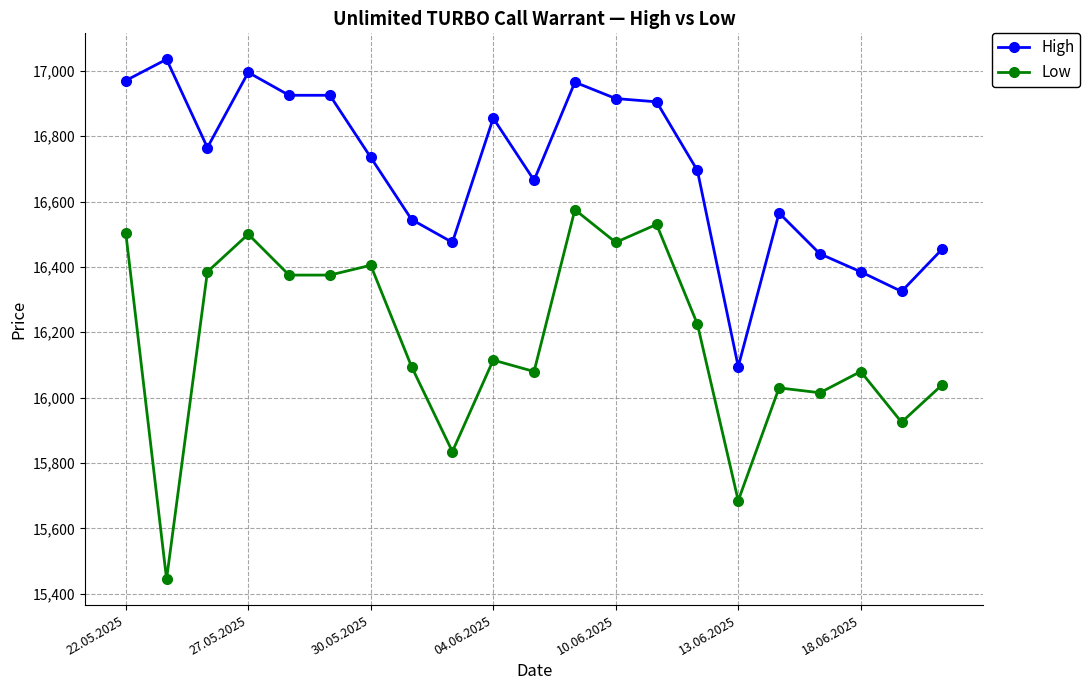

Count the number of categories in the chart.

21